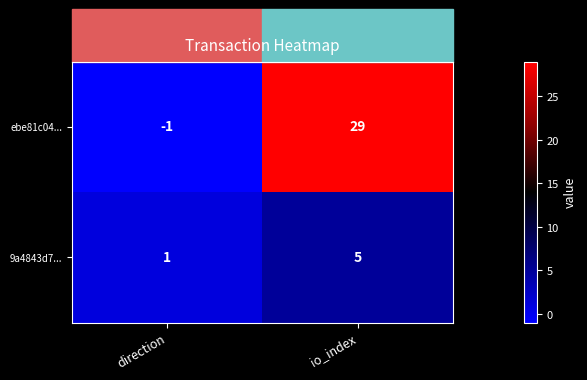

What is the difference between the ebe81c04... values at direction and io_index?

30